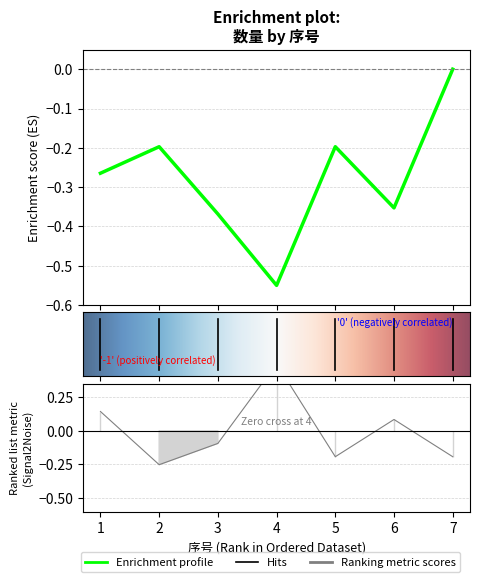

Reading right to left, list all the values displayed in this chart.

7=-0.2	6=0.1	5=-0.2	4=0.5	3=-0.1	2=-0.3	1=0.1